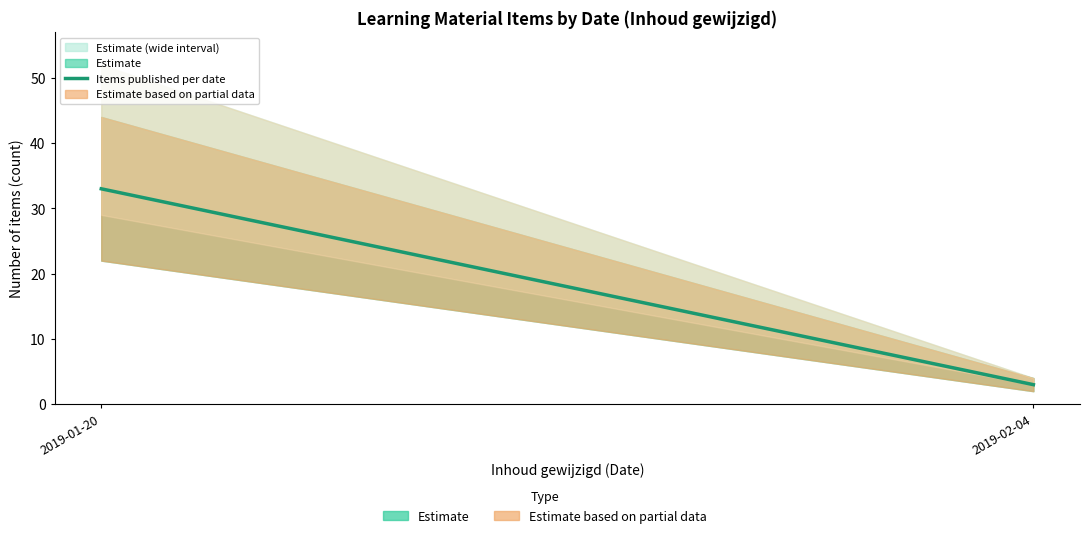

How many lines are shown in the chart?

1